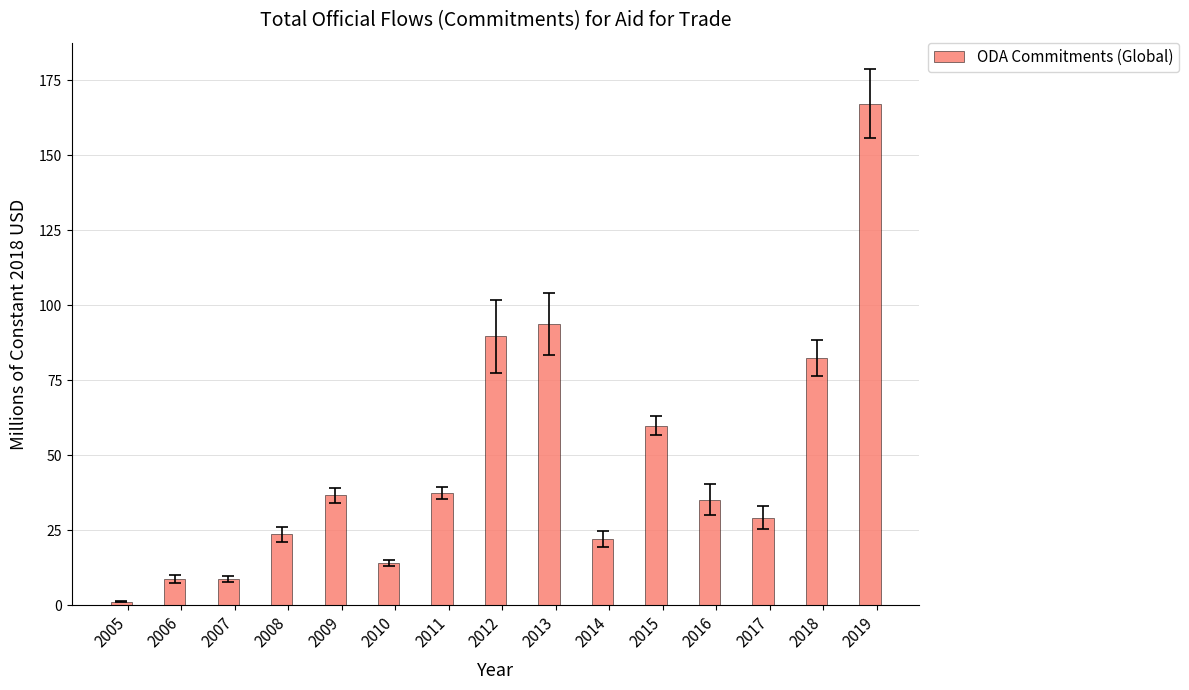

At which category does the chart reach its peak across all series?

2019